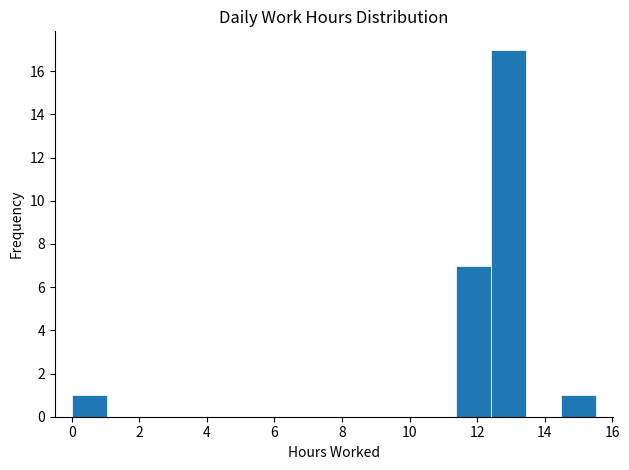

Which range on the x-axis has the tallest bar?

12.4 to 13.4